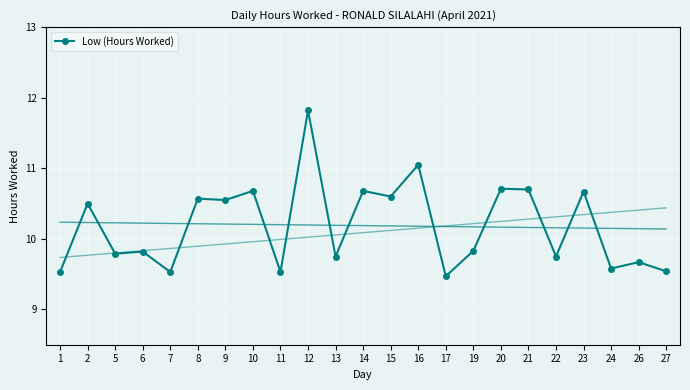

What is the change in value from 24 to 26?

+0.1